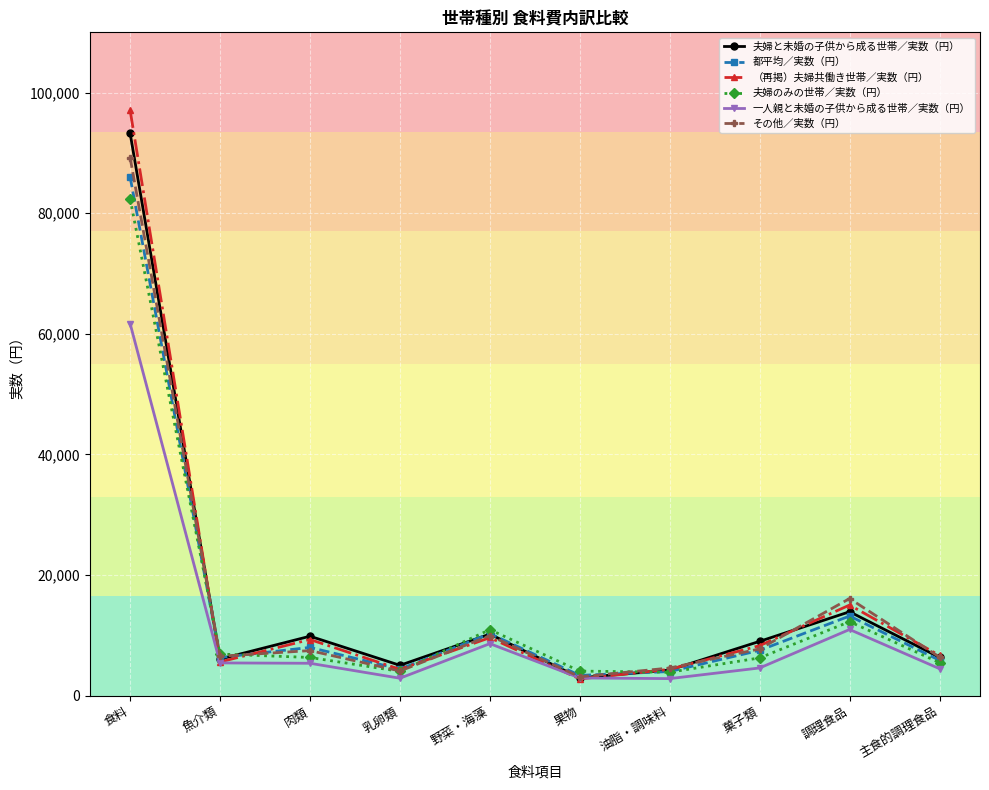

Is the value of その他／実数（円） at 野菜・海藻 greater than the value of 一人親と未婚の子供から成る世帯／実数（円） at 肉類?

Yes